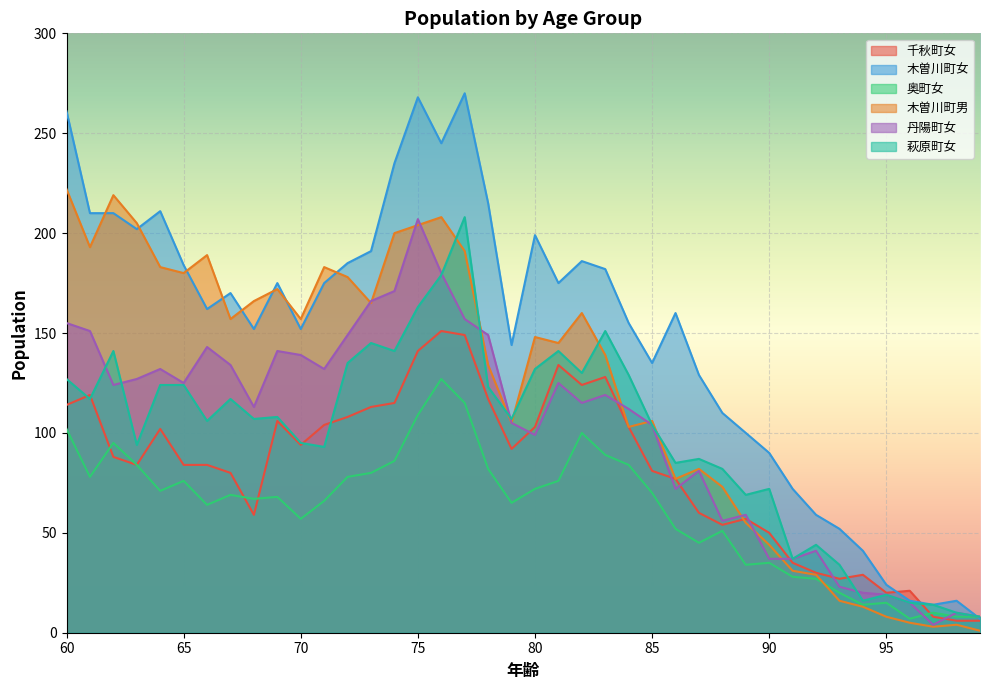

Is the value of 木曽川町女 at 91 greater than the value of 萩原町女 at 64?

No